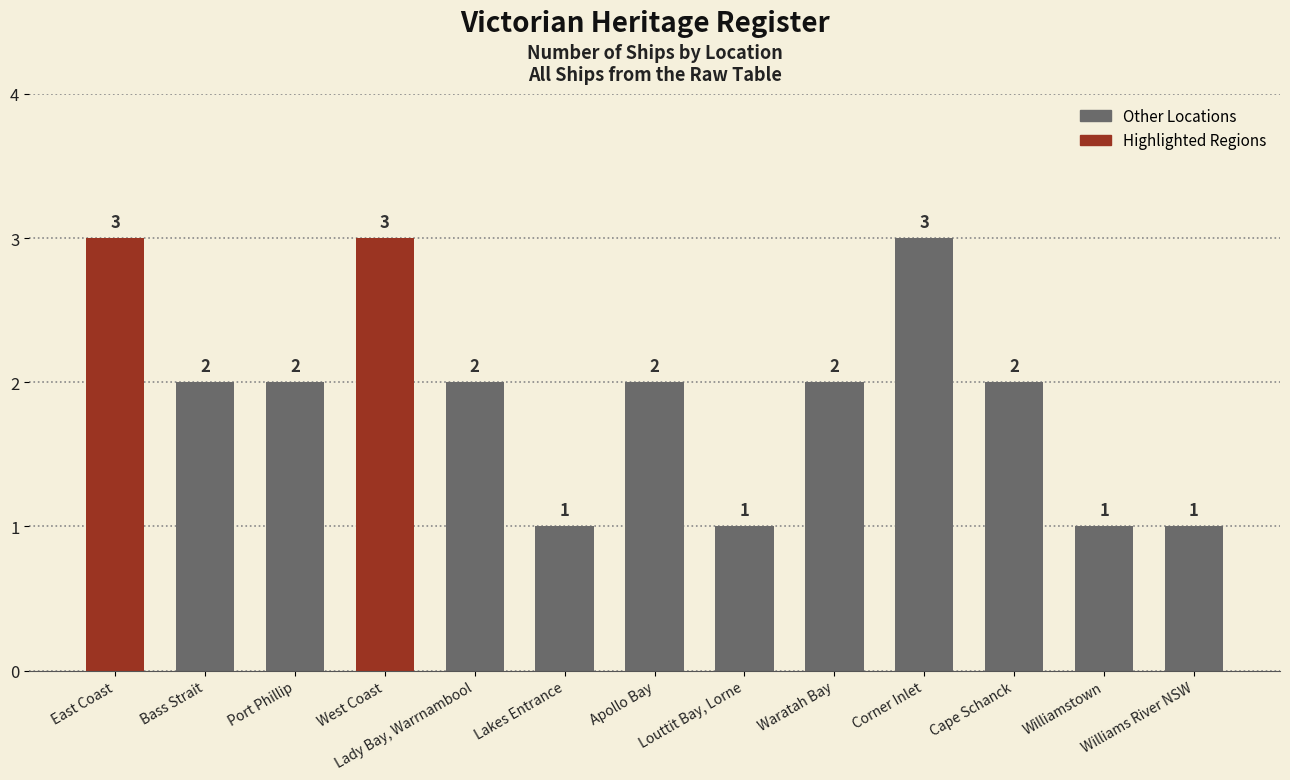

What is the difference between the maximum and minimum values?

2